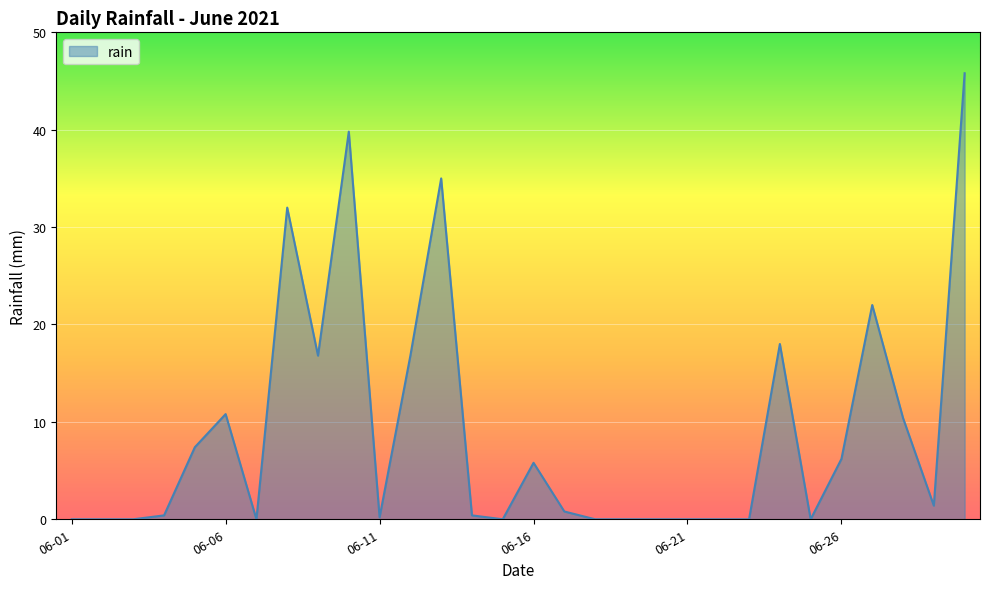

What is the greatest value displayed?

45.8